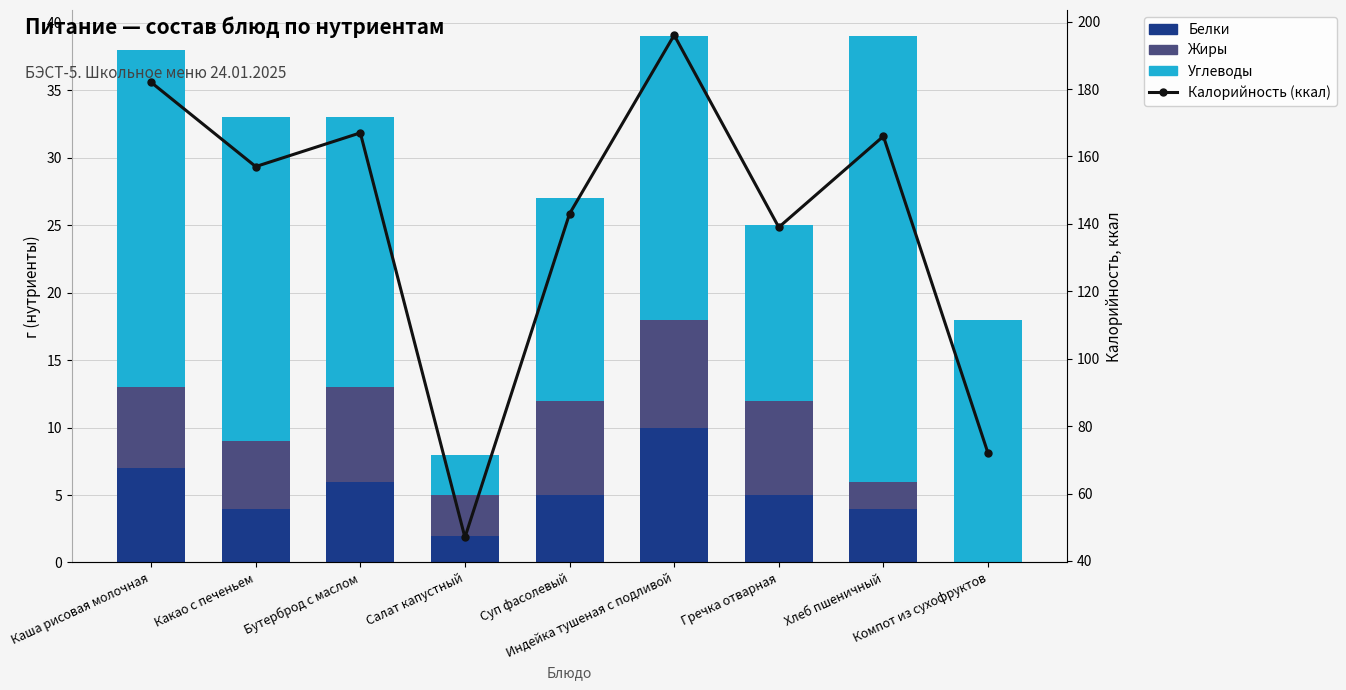

At which category is the sum across all series the highest?

Индейка тушеная с подливой